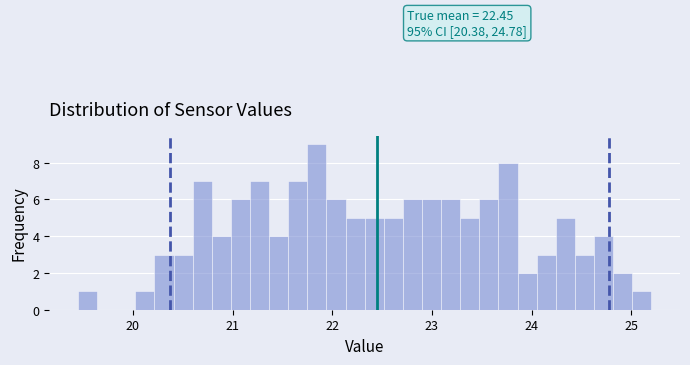

Read against the x-axis, roughly where is the centre of the tallest bar?

21.8